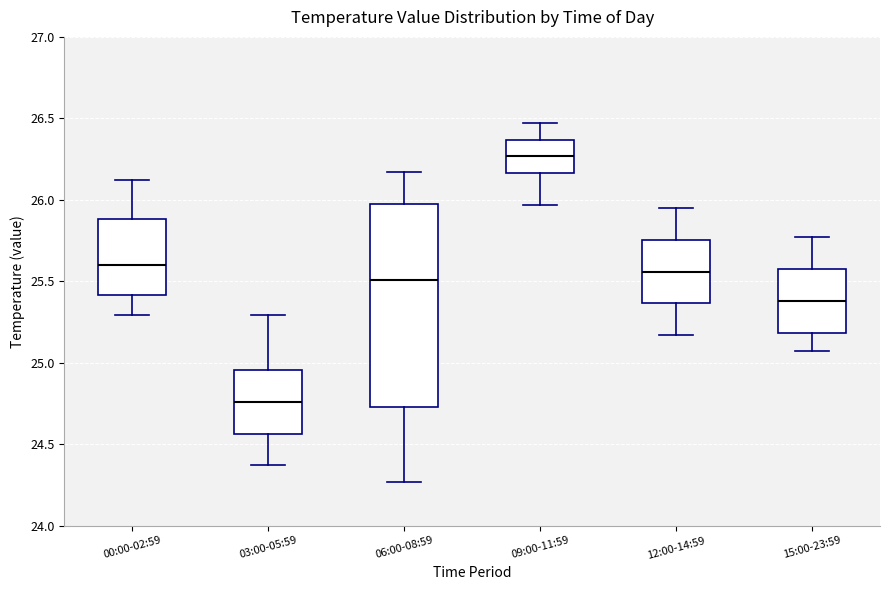

Reading left to right, read every box against the y-axis: the position of its median line, the range the box covers, and the ends of its whiskers. The values are not printed on the chart, so give them approximately, as read against the axis.

00:00-02:59: median 25.60, box 25.40 to 25.90, whiskers 25.30 to 26.10
03:00-05:59: median 24.75, box 24.55 to 24.95, whiskers 24.35 to 25.30
06:00-08:59: median 25.50, box 24.75 to 26.00, whiskers 24.25 to 26.15
09:00-11:59: median 26.25, box 26.15 to 26.35, whiskers 25.95 to 26.45
12:00-14:59: median 25.55, box 25.35 to 25.75, whiskers 25.15 to 25.95
15:00-23:59: median 25.40, box 25.20 to 25.60, whiskers 25.05 to 25.75